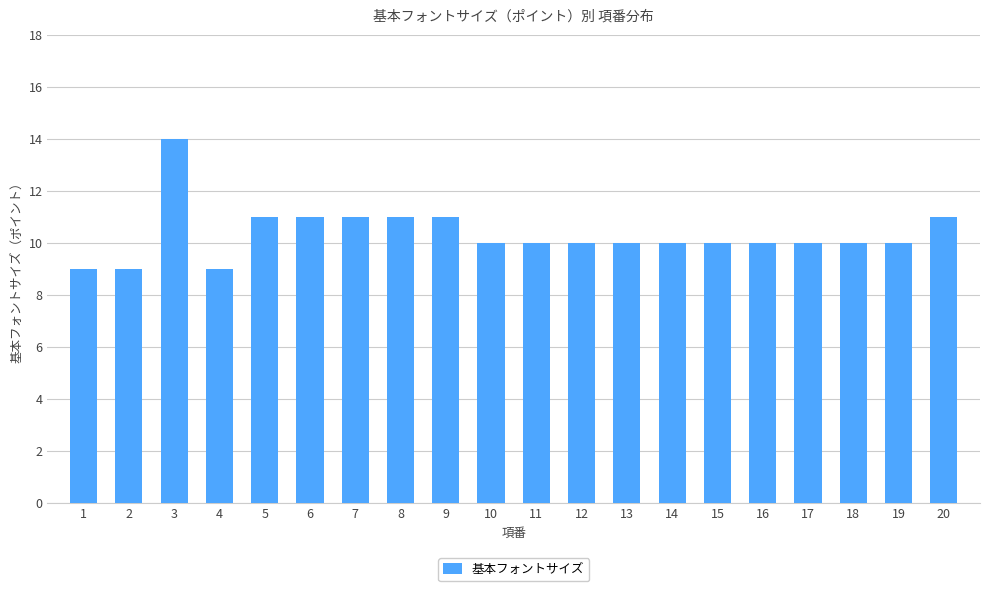

What is the change in value from 5 to 11?

-1